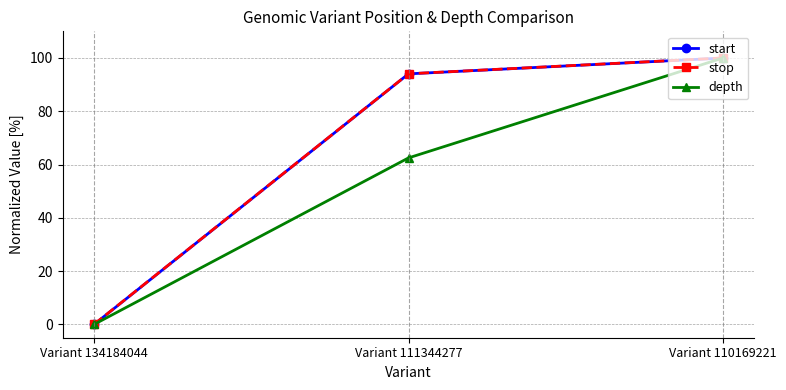

Which series has the largest range (max minus min)?

depth